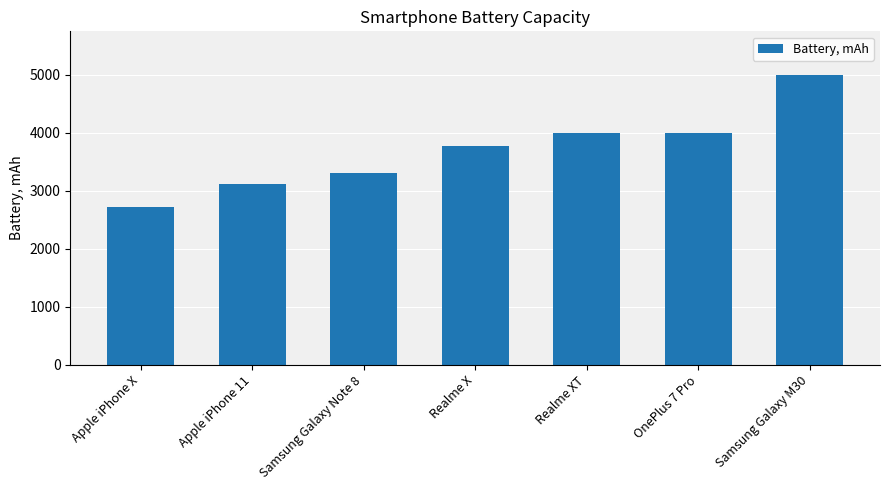

What is the ratio of the value at OnePlus 7 Pro to the value at Realme X?

1.1